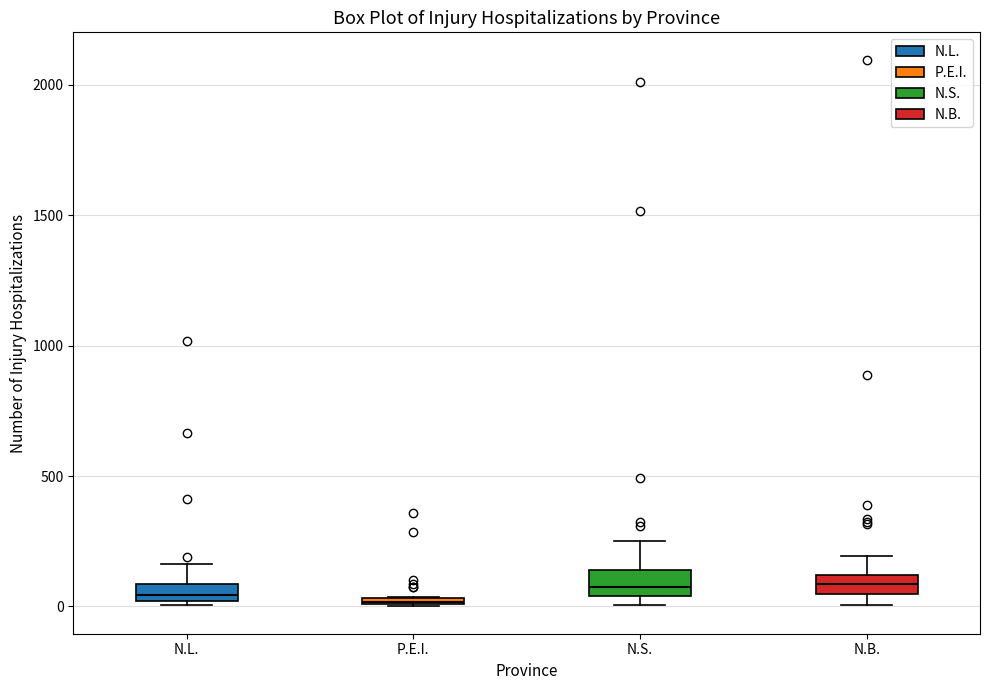

Where is the lower edge of the box for N.L. on the y-axis? The values are not printed on the chart, so give them approximately, as read against the axis.

0